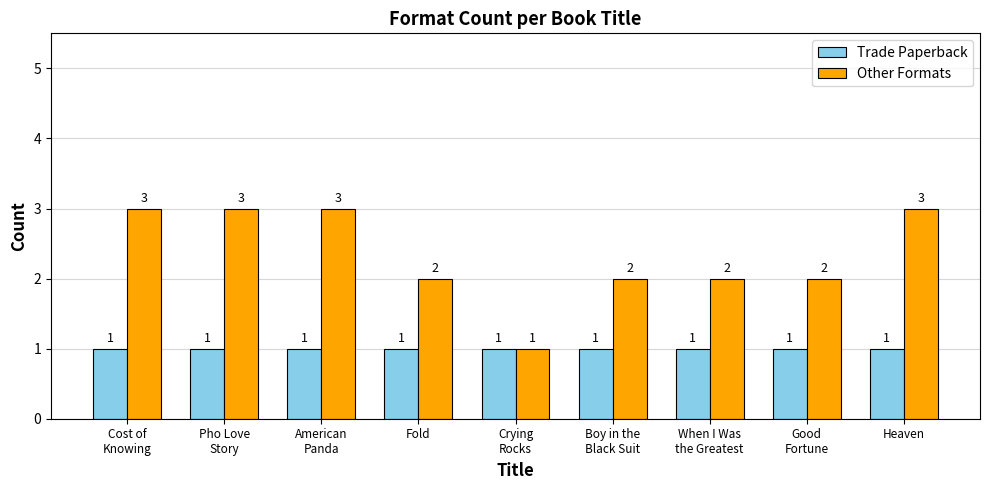

What are all the series names shown in the legend?

Trade Paperback, Other Formats